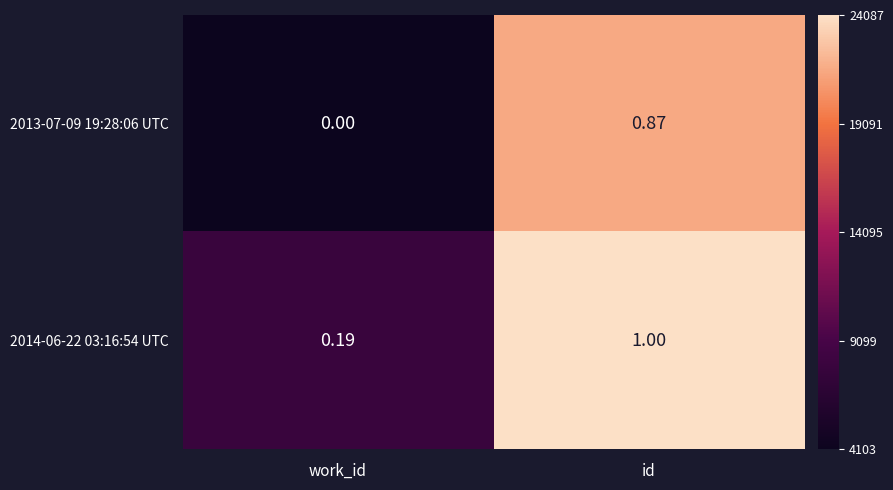

At which category is the sum across all series the highest?

id